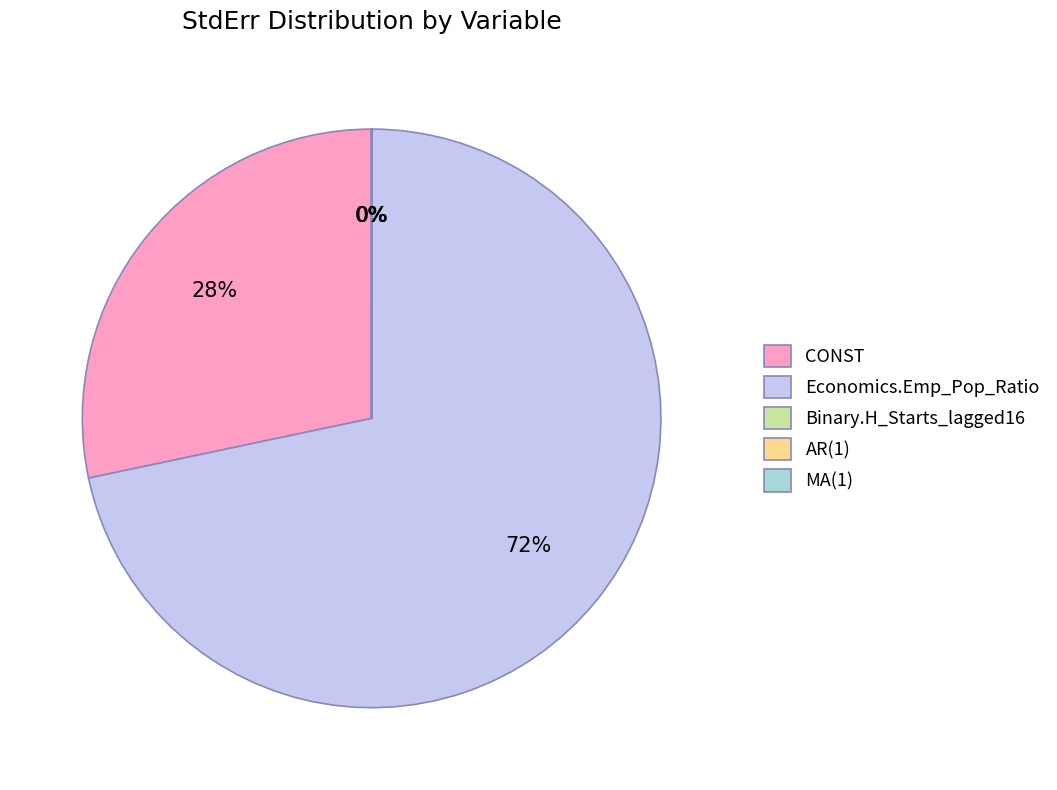

What is the largest slice in the pie chart?

Economics.Emp_Pop_Ratio